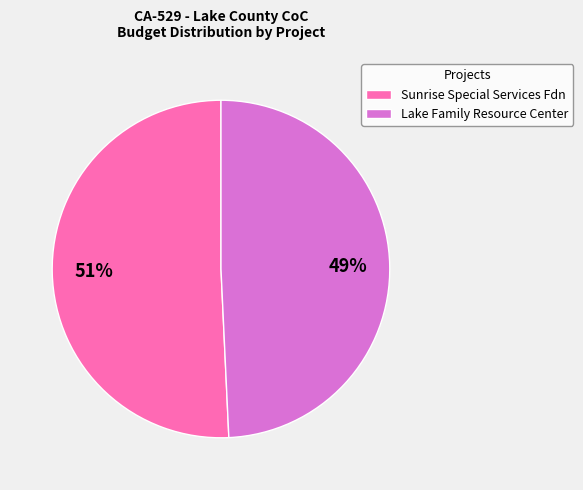

Count the number of slices in the pie.

2